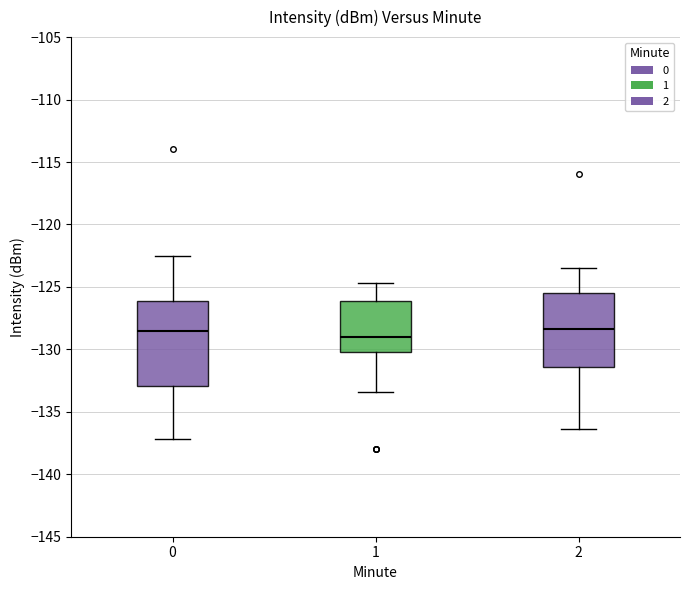

Reading left to right, read every box against the y-axis: the position of its median line, the range the box covers, and the ends of its whiskers. The values are not printed on the chart, so give them approximately, as read against the axis.

0: median -128.5, box -133.0 to -126.0, whiskers -137.0 to -122.5
1: median -129.0, box -130.0 to -126.0, whiskers -133.5 to -124.5
2: median -128.5, box -131.5 to -125.5, whiskers -136.5 to -123.5